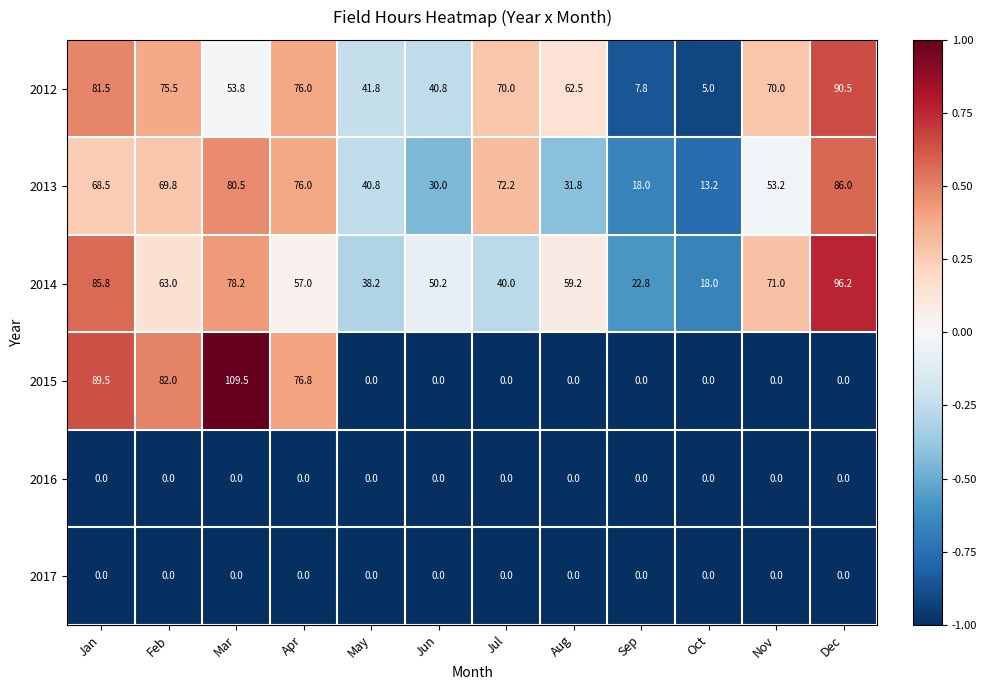

Where is 2015 nearest to the value 54?

Apr